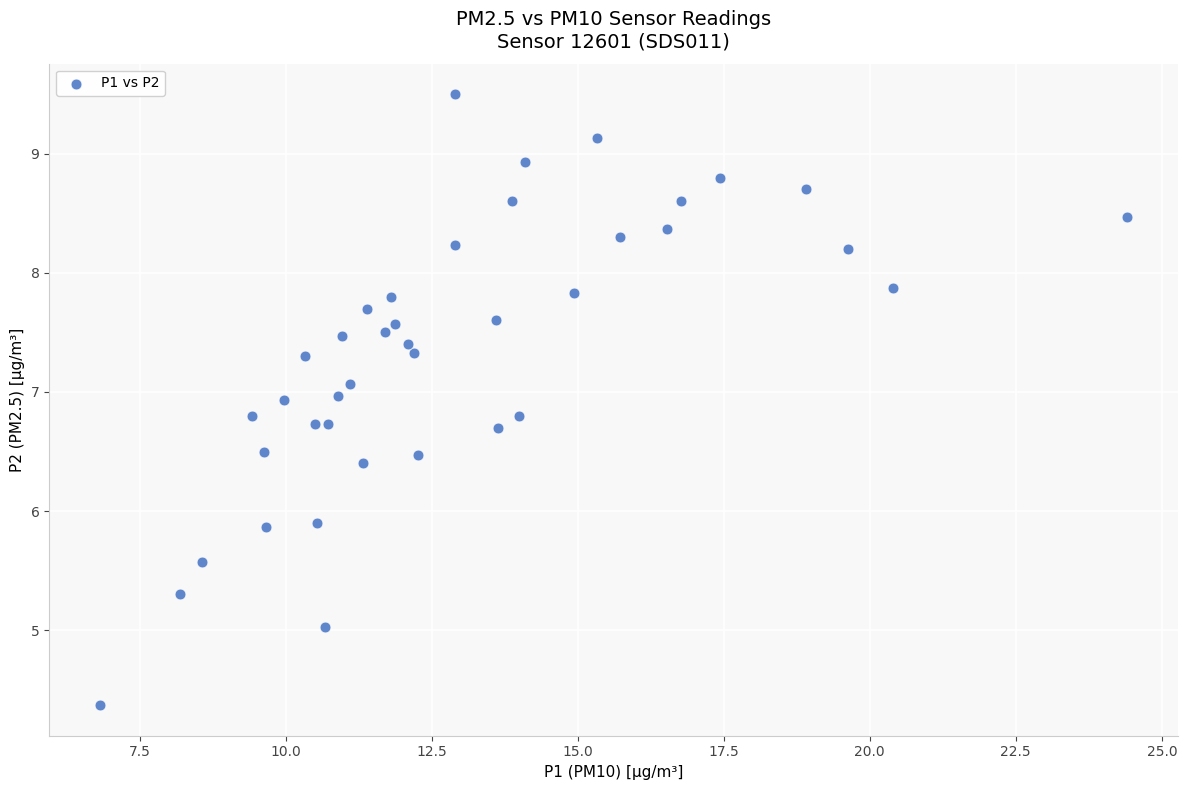

What is the range of Y values (max minus min)?

5.1